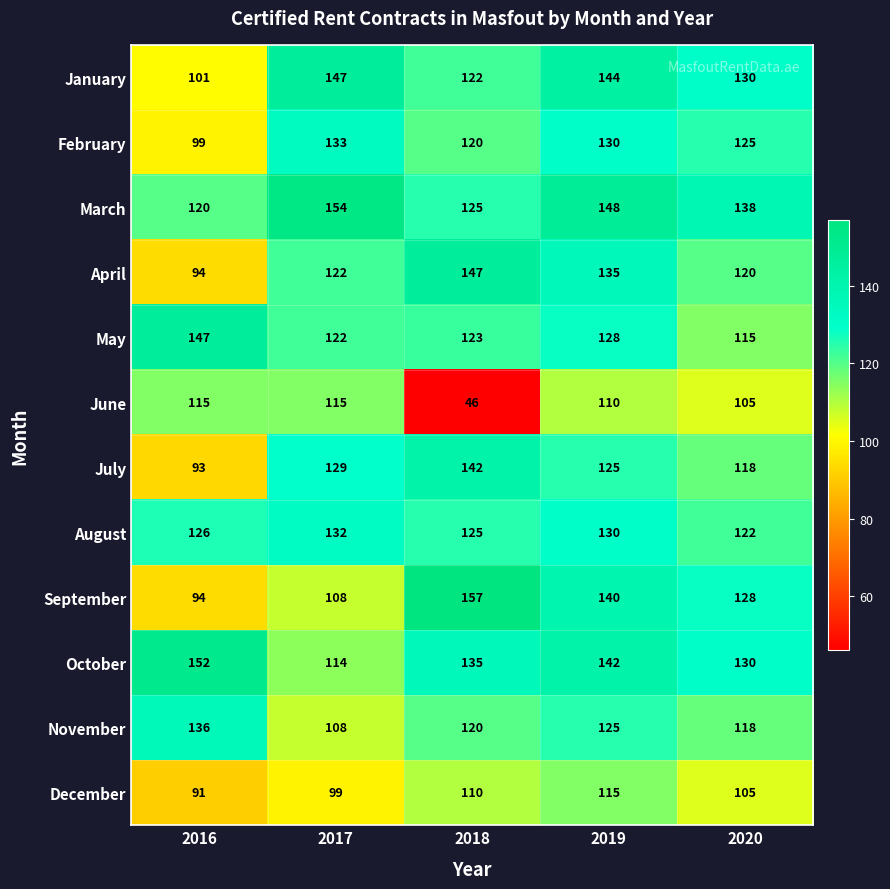

Which series has the largest total across all categories?

March